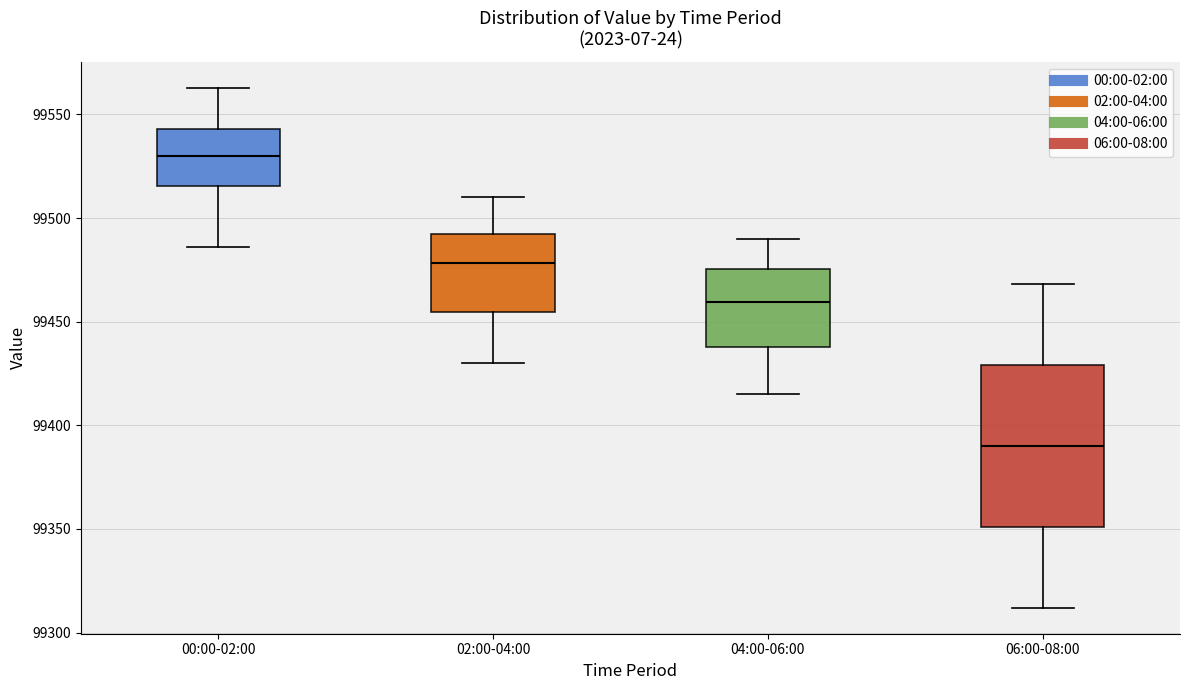

Comparing the boxes themselves (not the whiskers), which one is the tallest?

06:00-08:00